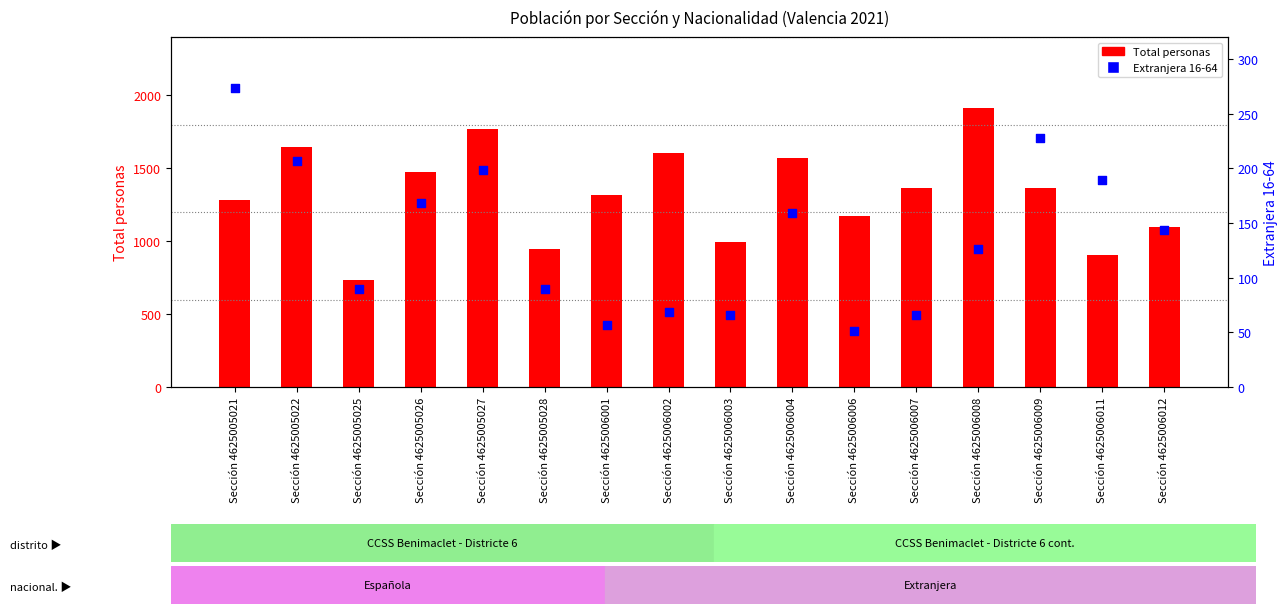

Which series has the largest total across all categories?

Total personas